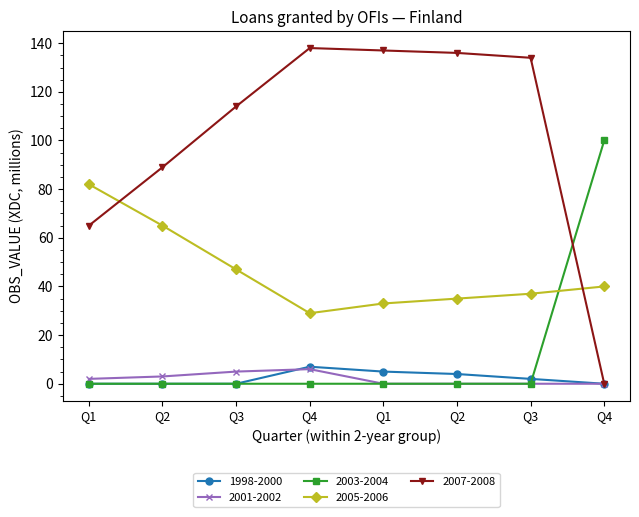

What are all the series names shown in the legend?

1998-2000, 2001-2002, 2003-2004, 2005-2006, 2007-2008